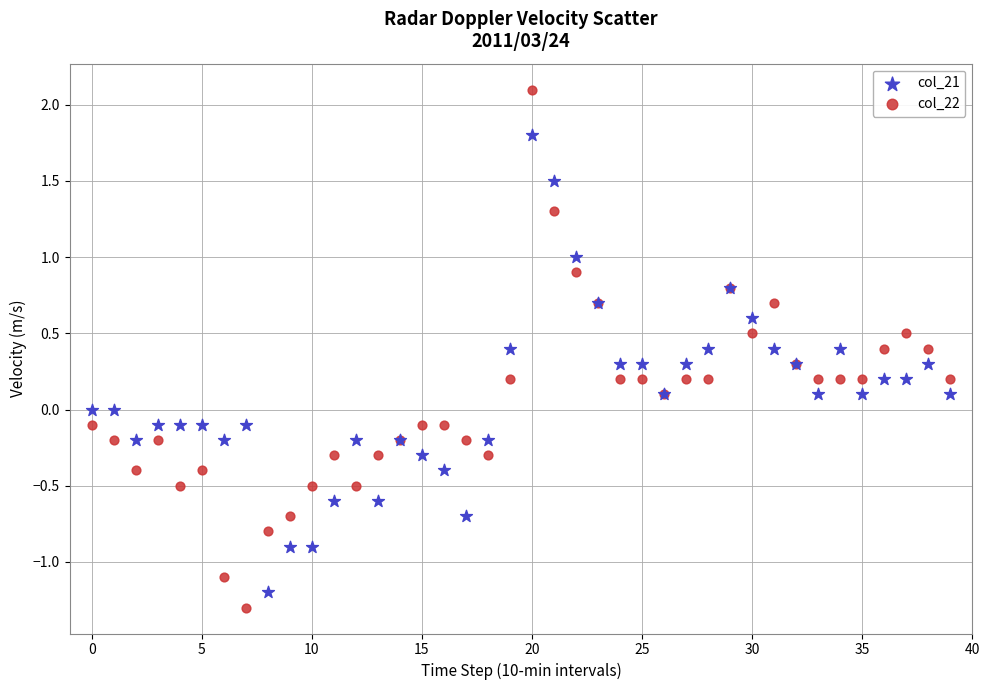

Which series has the widest spread of Y values?

col_22